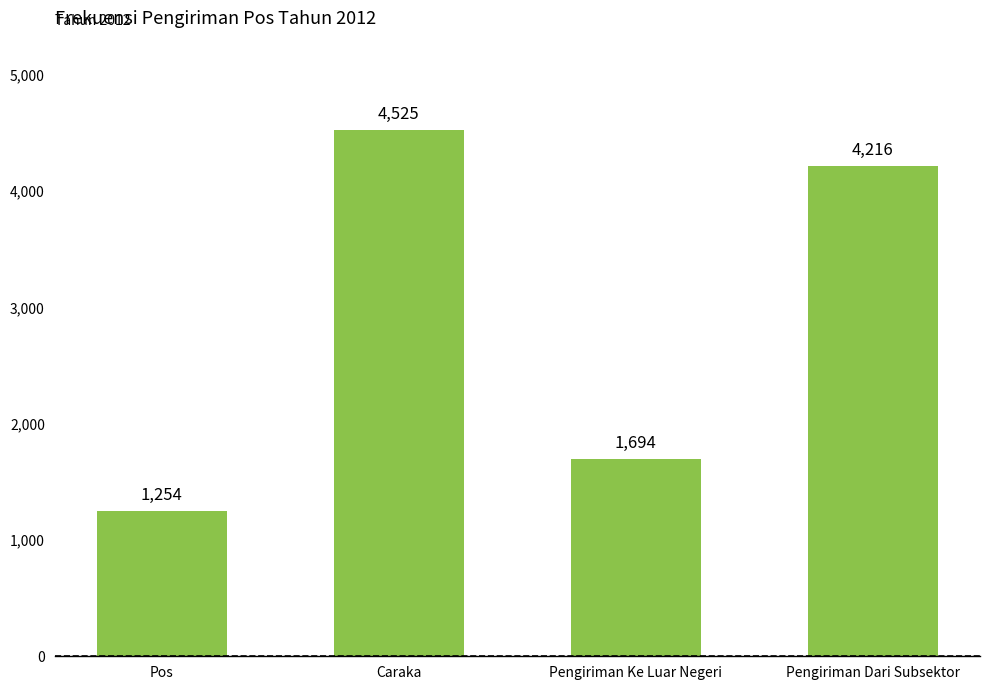

What is the sum of all values?

11689